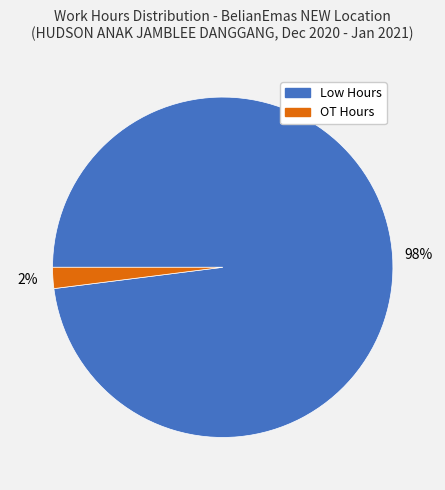

Which has a higher value, OT Hours or Low Hours?

Low Hours